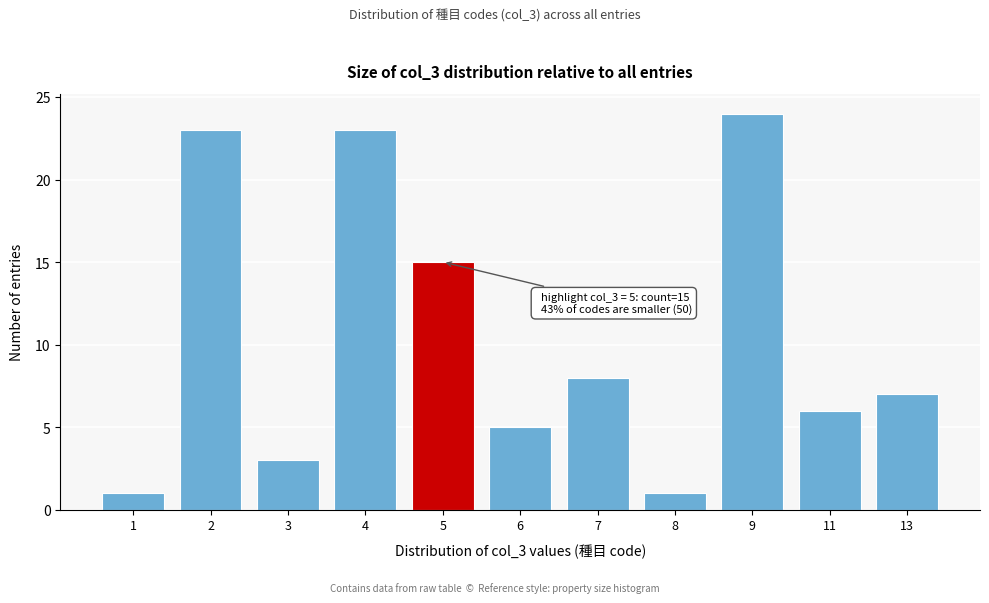

Reading left to right, list all the values displayed in this chart.

1	23	3	23	15	5	8	1	24	6	7